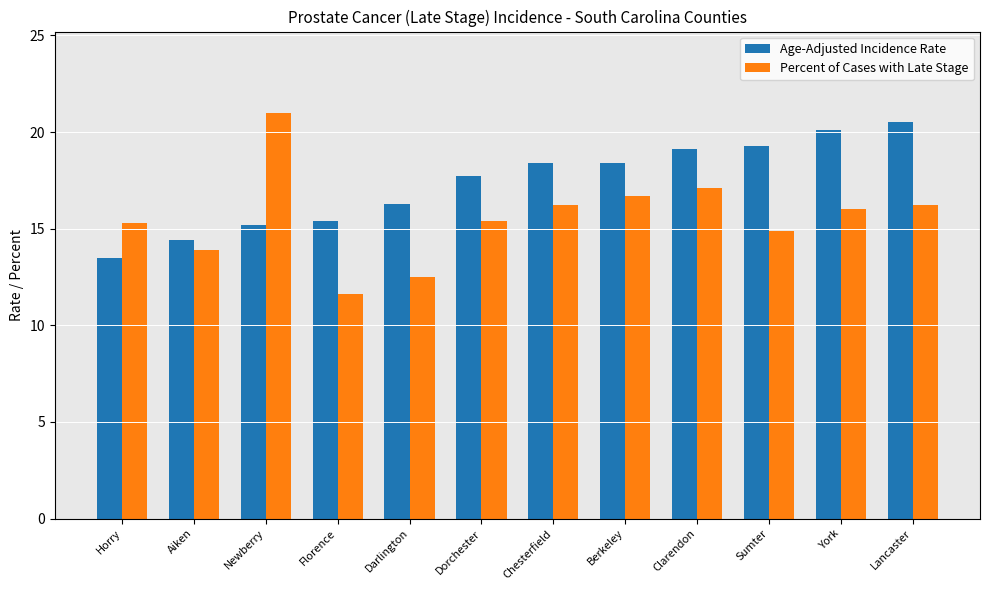

What is the greatest value displayed?

21.0